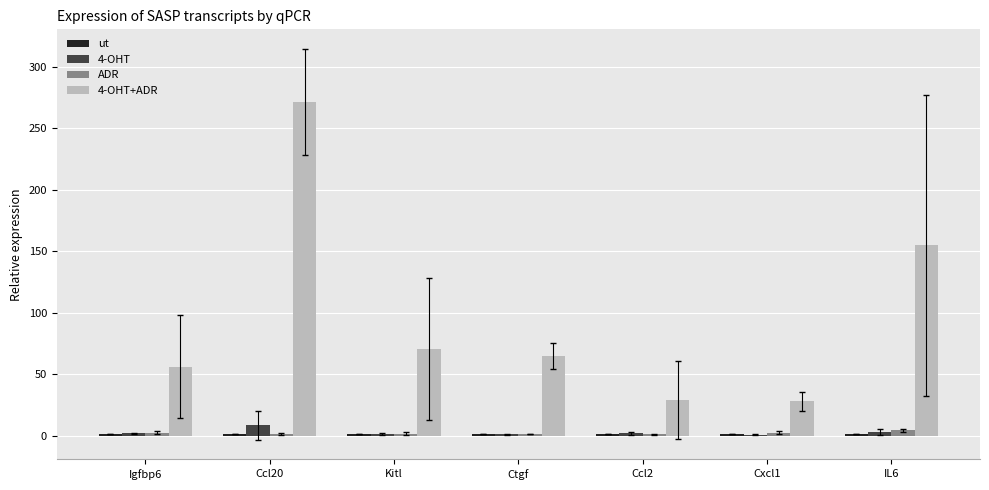

The value of 4-OHT+ADR at Cxcl1 is 27.9. True or false?

True